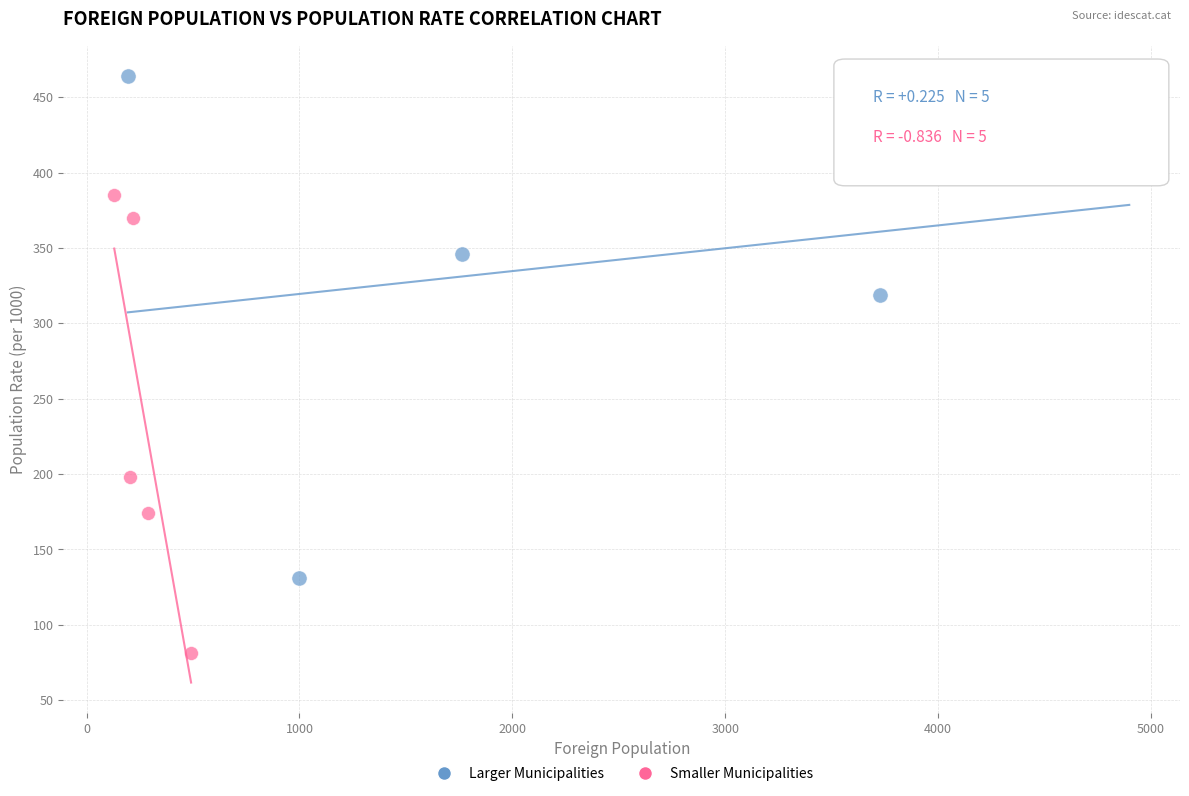

Which series reaches the maximum Y coordinate?

Larger Municipalities